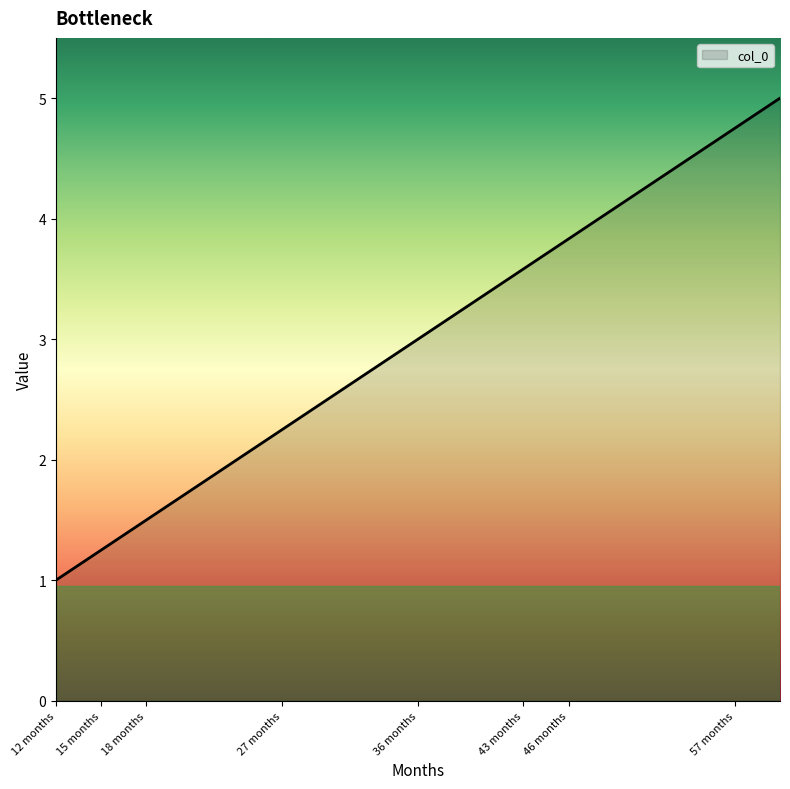

What is the maximum value shown in the chart?

5.0